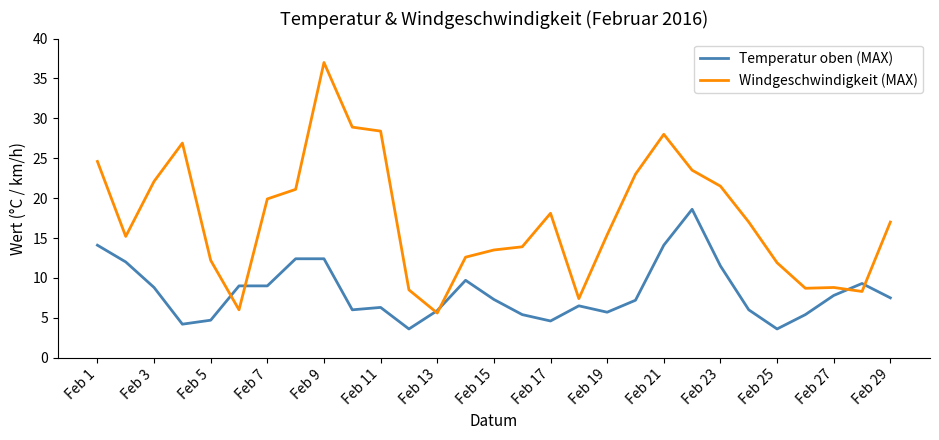

True or false: Windgeschwindigkeit (MAX) has more than 1 points higher than both neighbors.

True